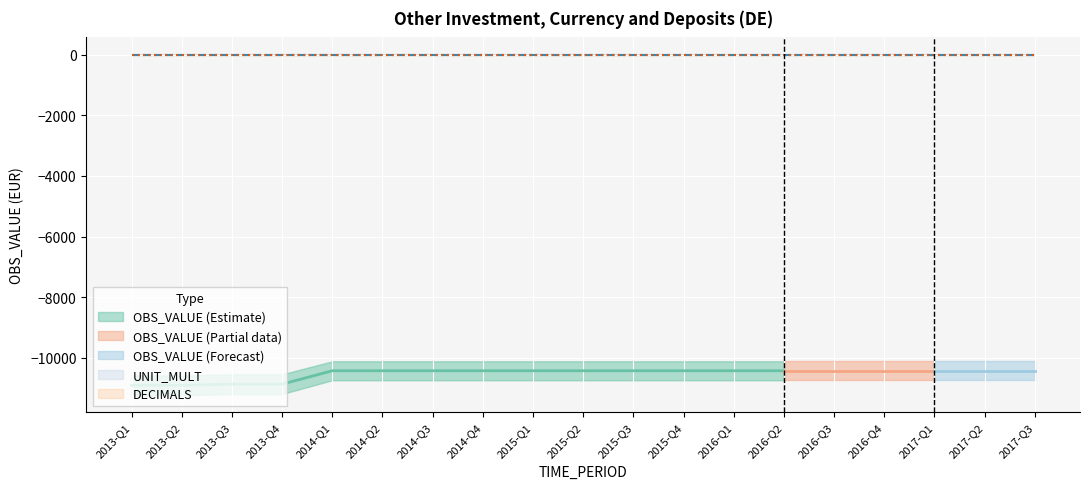

List the series in order of their peak value, highest first.

UNIT_MULT, DECIMALS, OBS_VALUE